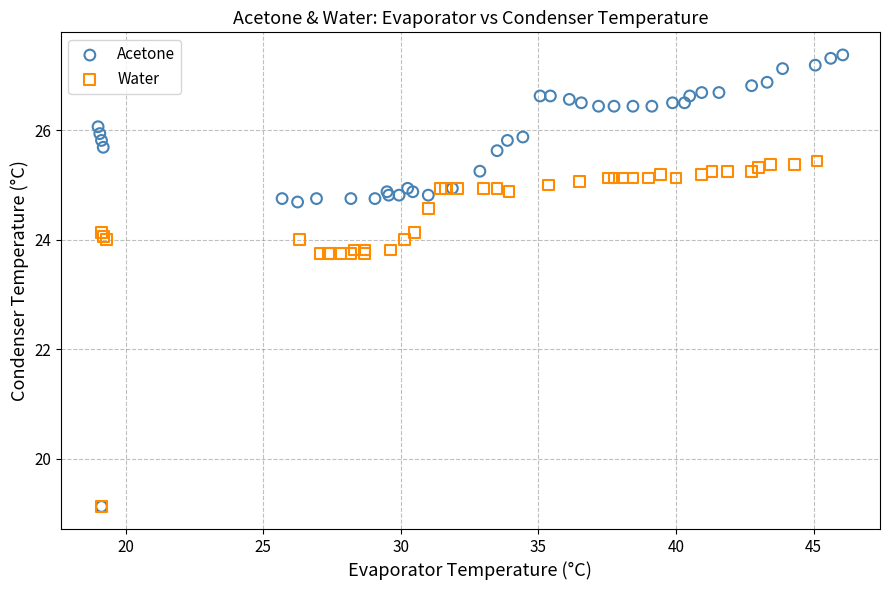

What are all the series names shown in the legend?

Acetone, Water